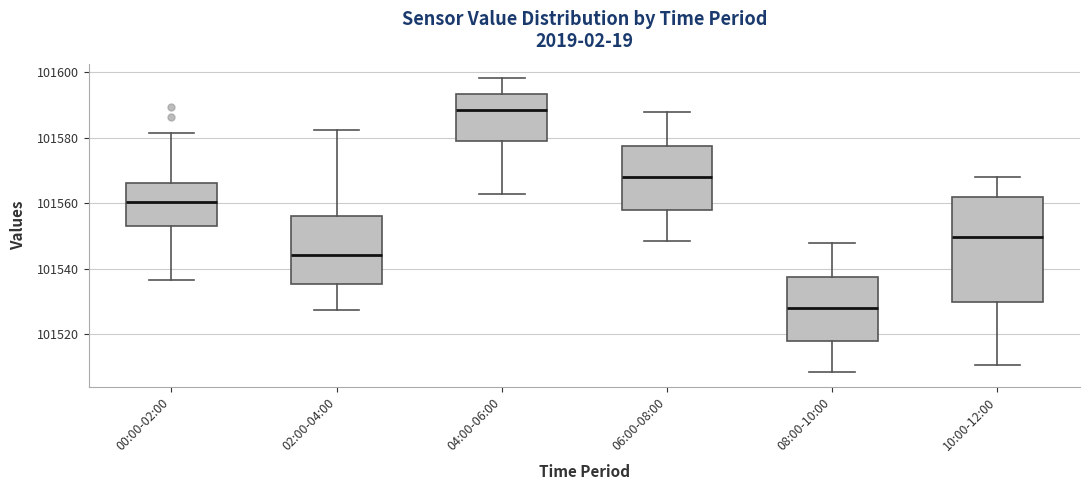

Which box has the highest median line?

04:00-06:00